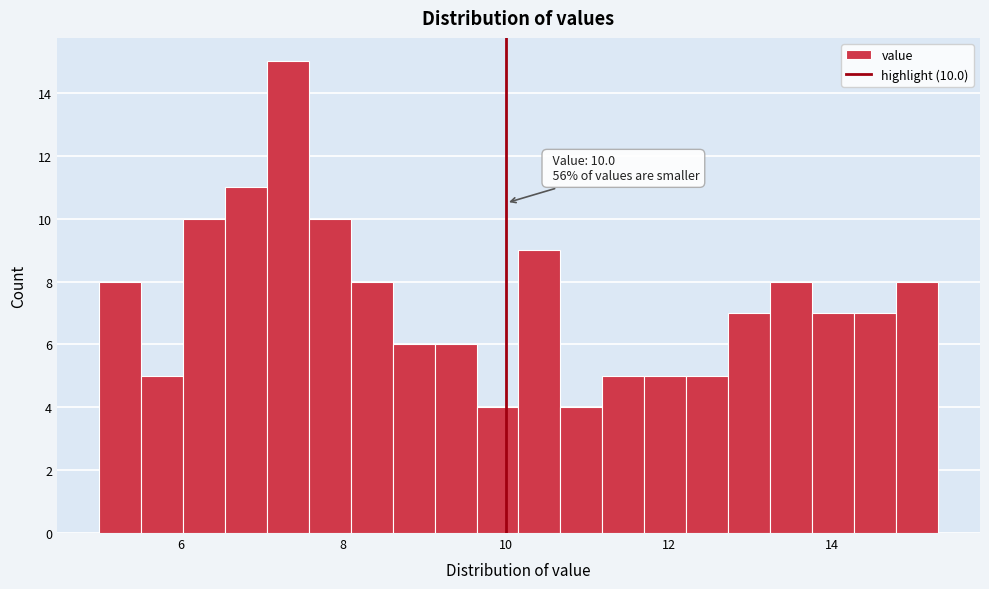

Read against the x-axis, roughly where is the centre of the tallest bar?

7.4